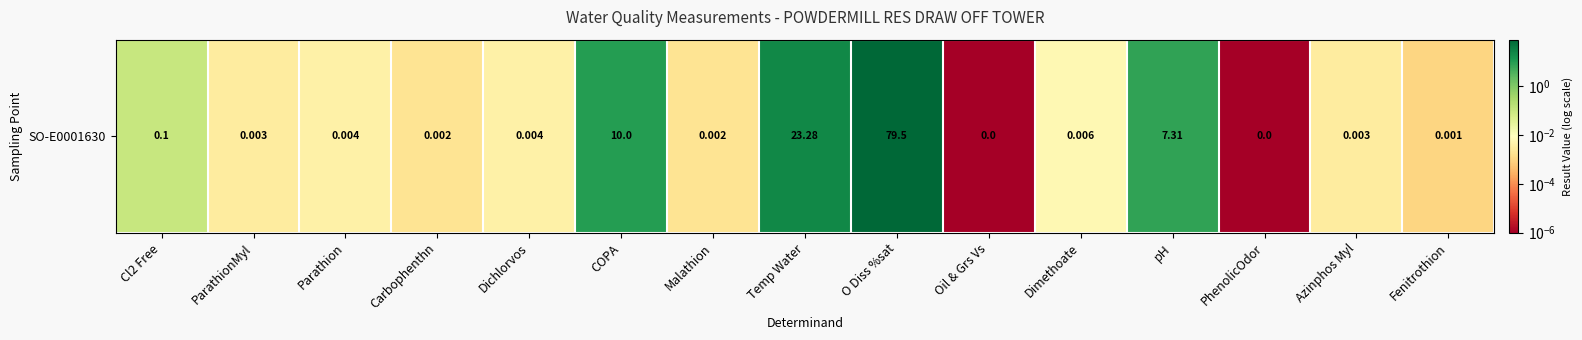

At which category does the chart reach its minimum across all series?

Oil & Grs Vs